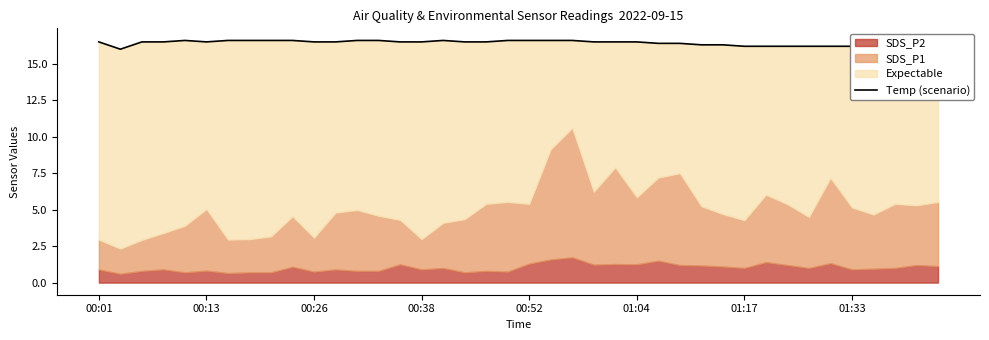

What is the change in value from 01:04 to 26?

-0.1